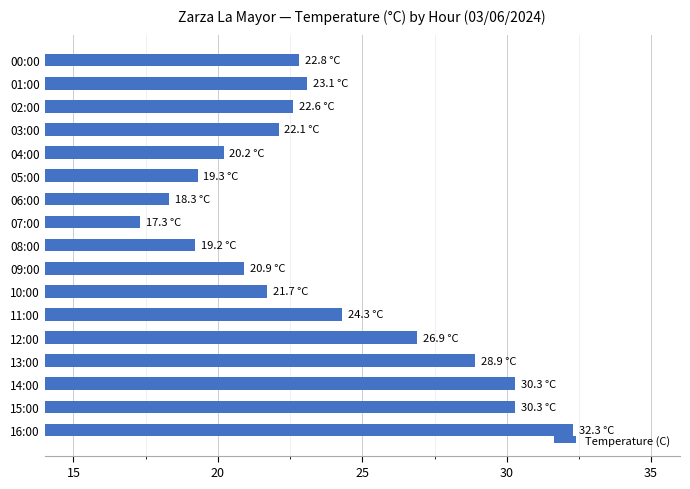

What value does the data have at 13:00?

28.9